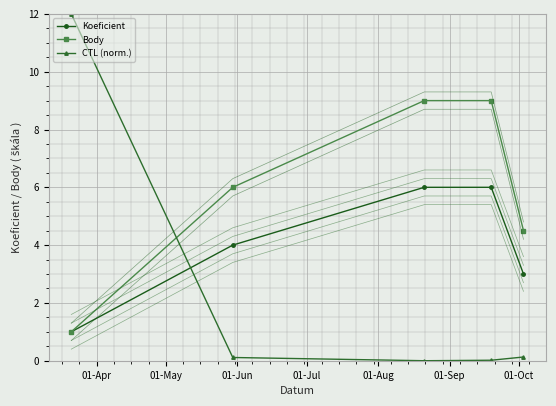

What is the lowest value of the Body series?

1.0